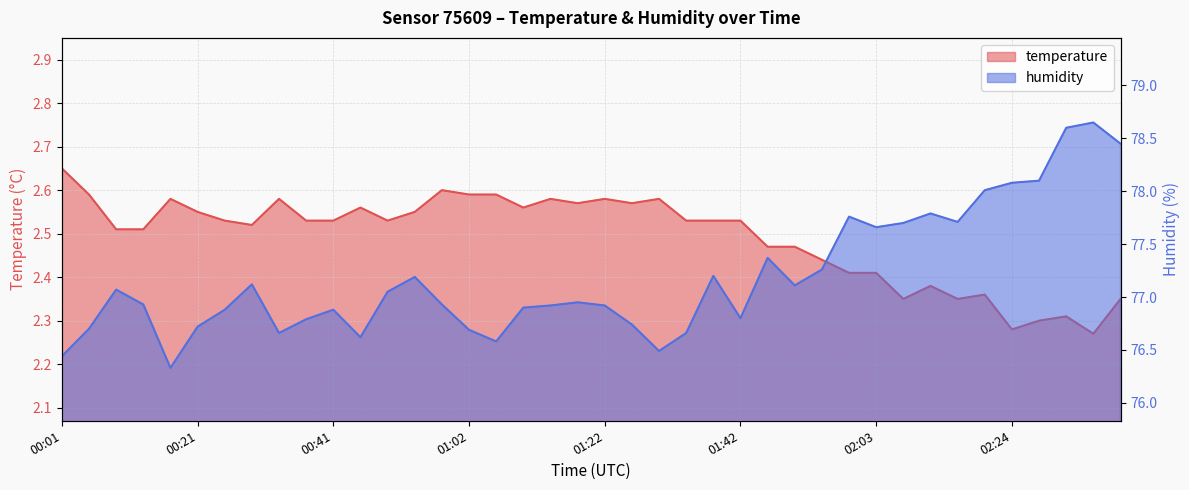

What position from the left is 01:54?

29